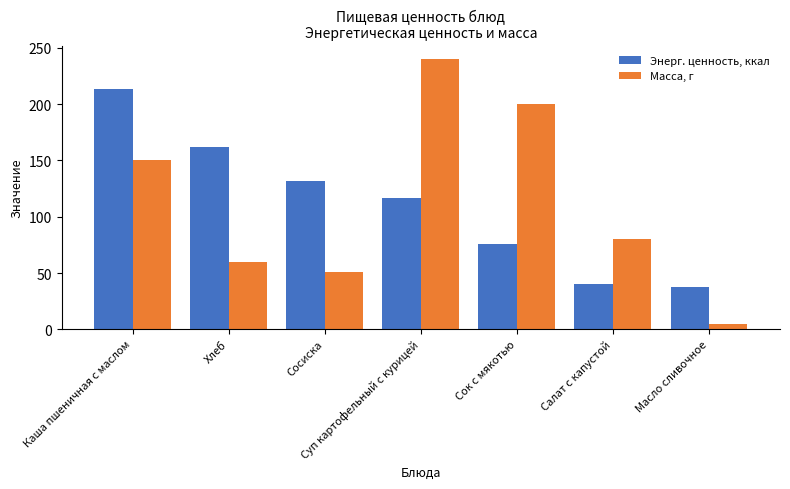

True or false: Энерг. ценность, ккал has a value of 116.4 at Суп картофельный с курицей.

True